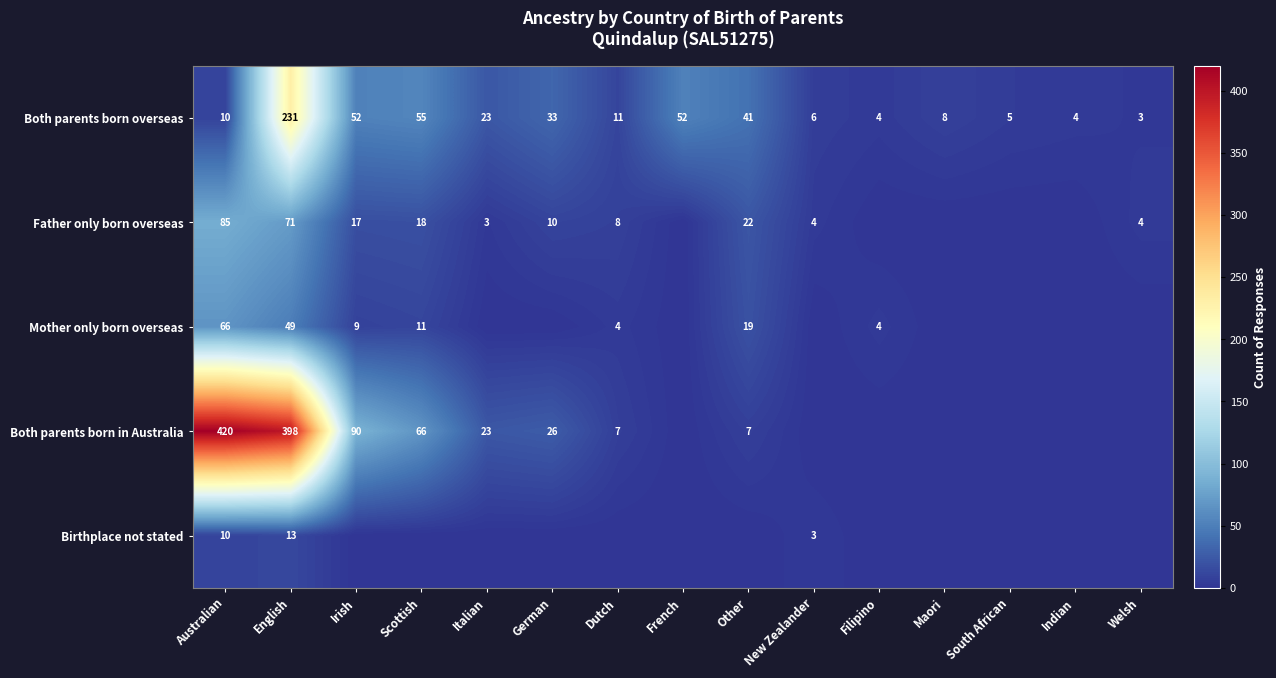

How many data points in Both parents born overseas are less than 11?

7